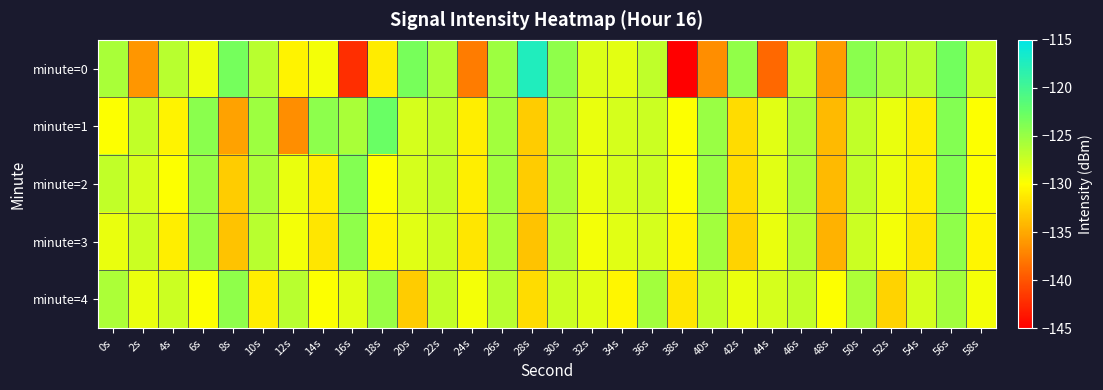

What is the total value across all series at 12s?

-652.3